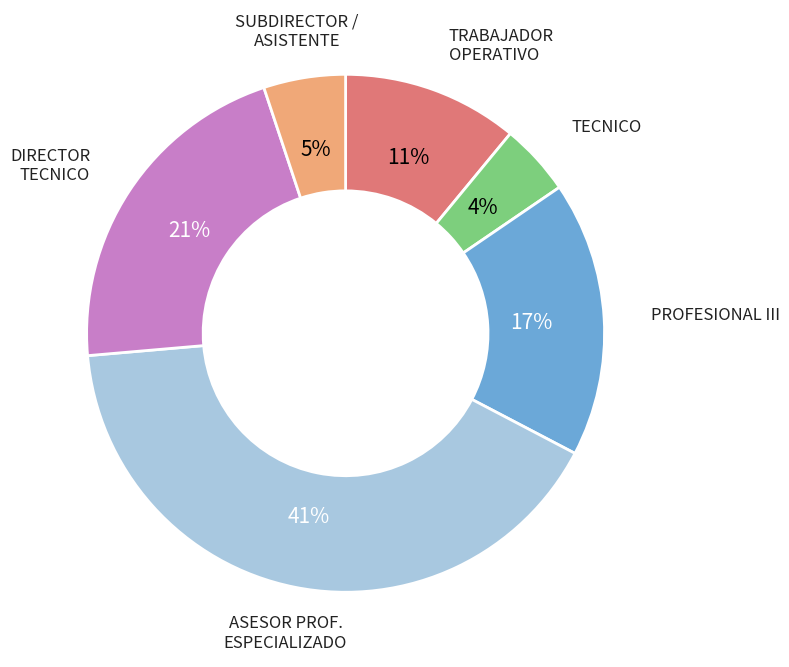

Rank the categories by value from highest to lowest.

ASESOR PROF. ESPECIALIZADO, DIRECTOR TECNICO, PROFESIONAL III, TRABAJADOR OPERATIVO, SUBDIRECTOR / ASISTENTE, TECNICO